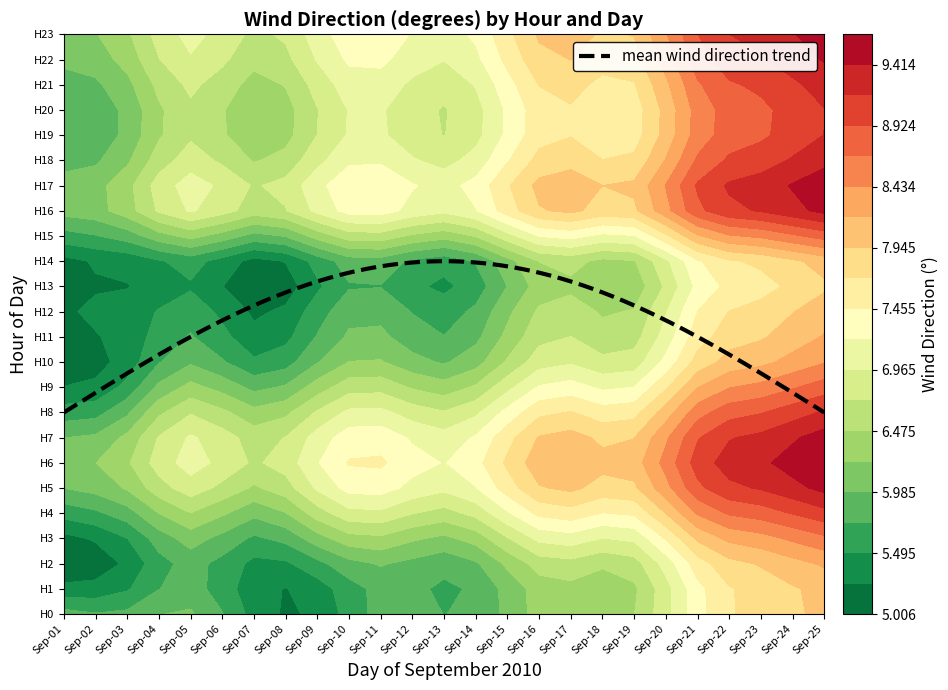

At how many categories does at least one series exceed 6?

25